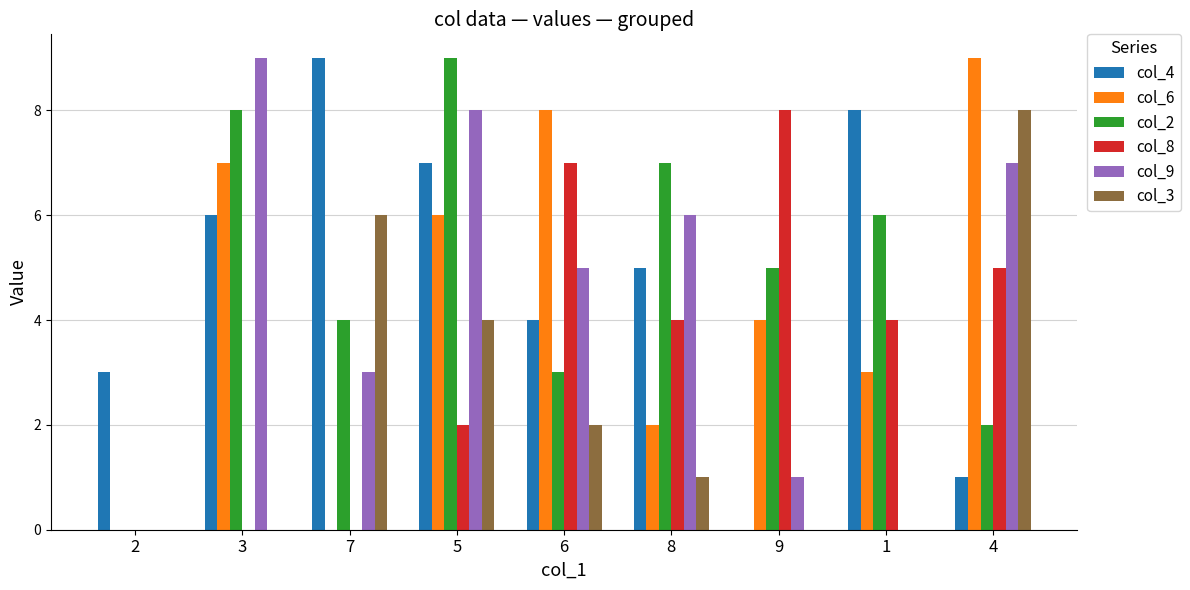

How many data points does each series have?

9